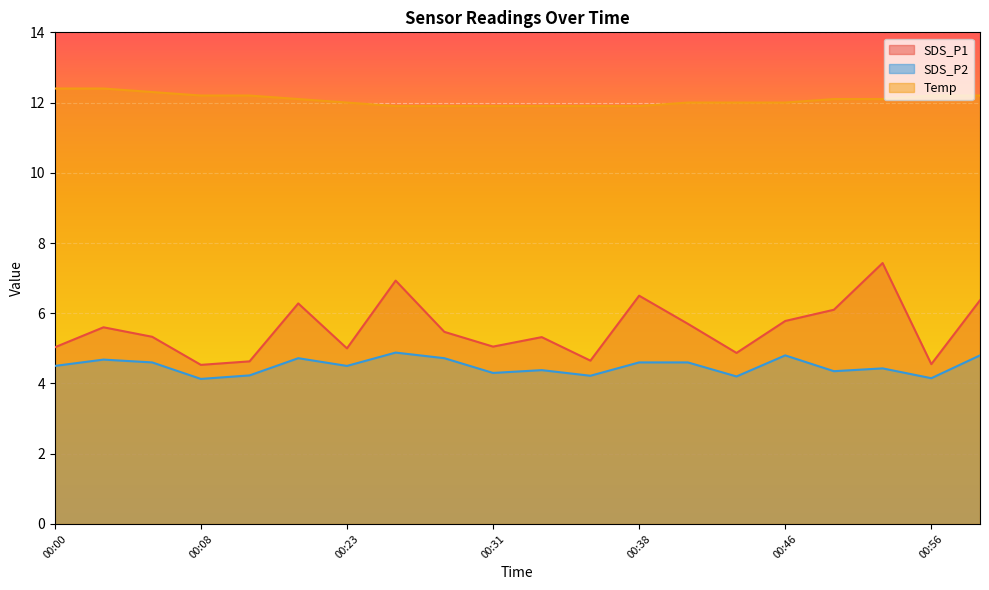

Does the chart display data point markers on the line(s)?

No